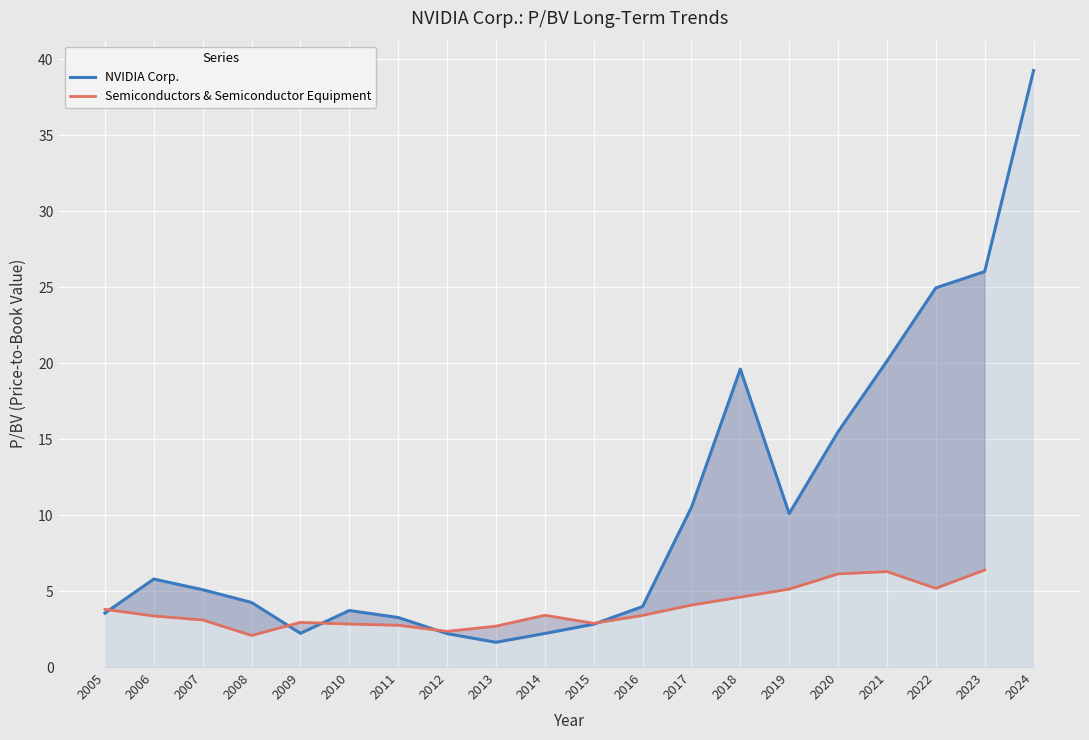

How many series are shown in this chart?

2